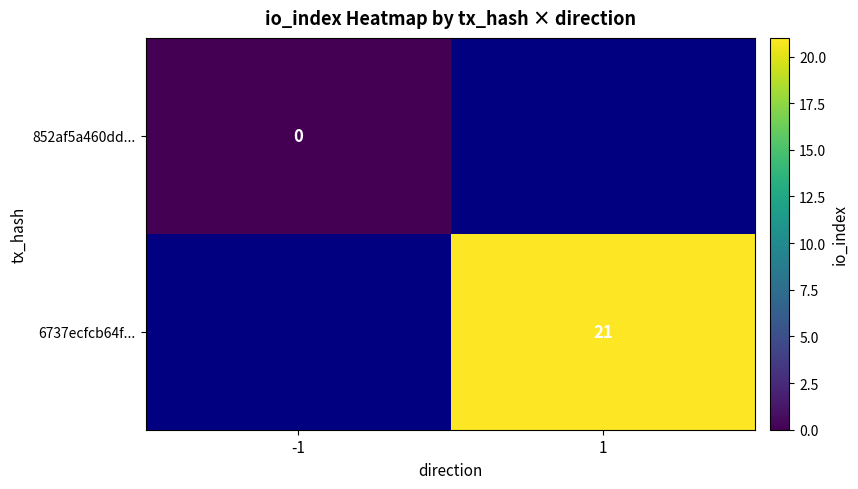

The value of 6737ecfcb64f... at 1 is 9. True or false?

False